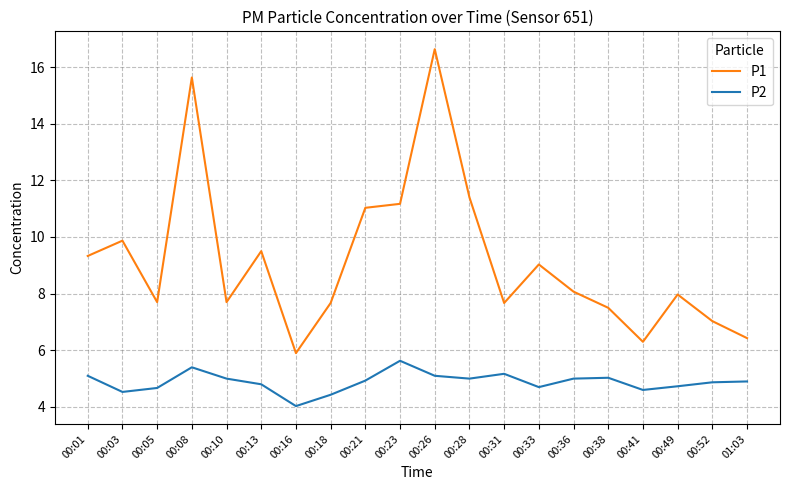

How many lines are shown in the chart?

2